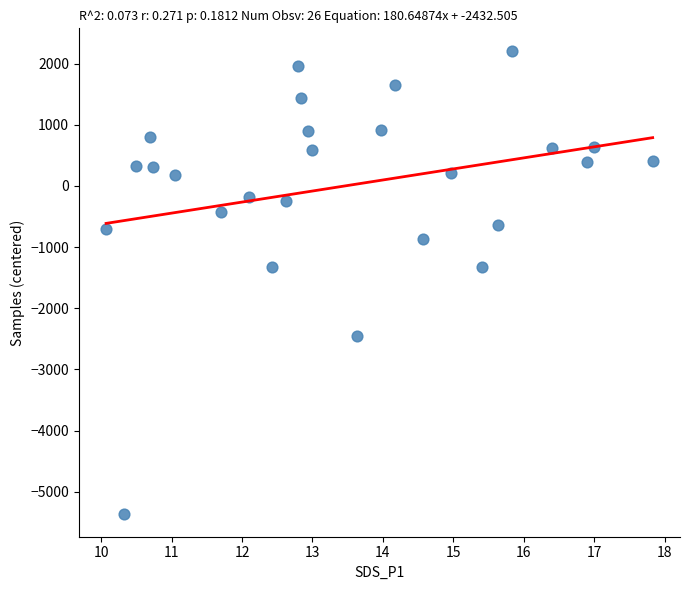

What is the range of Y values (max minus min)?

7557.0